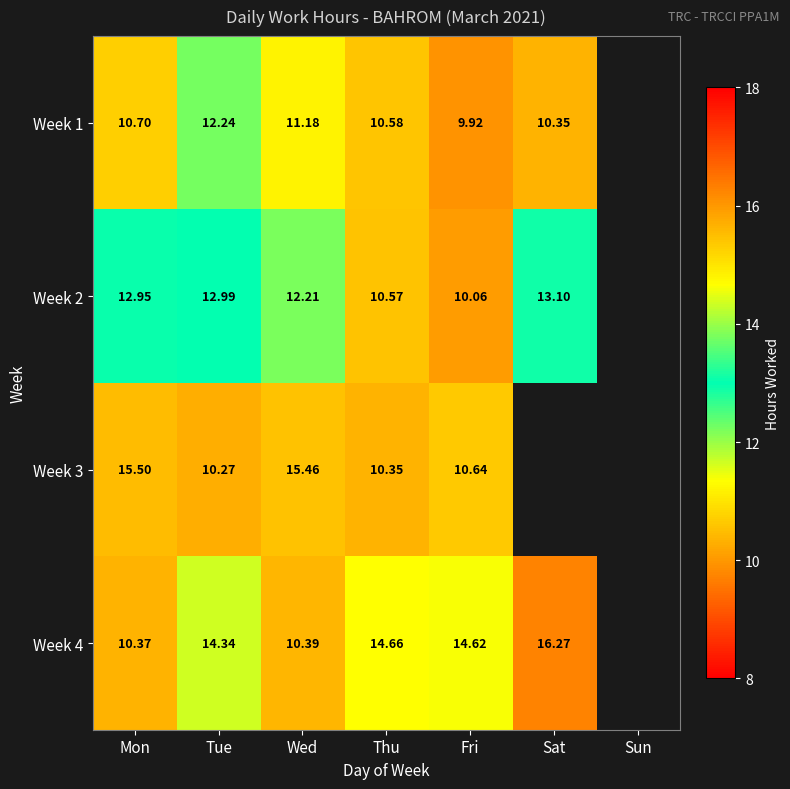

How many data points in Week 1 are less than 10?

1